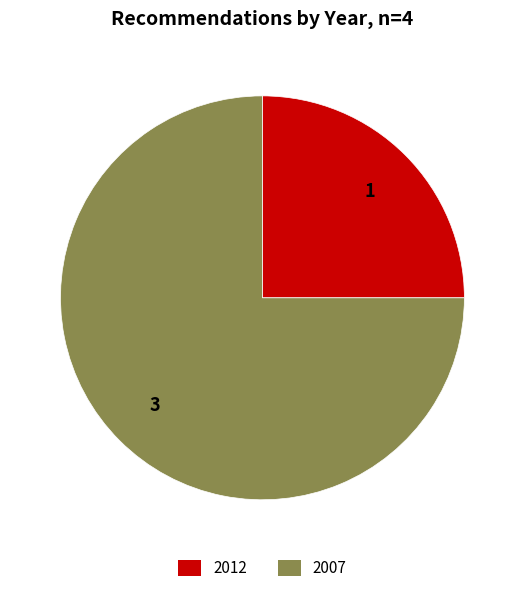

How many segments does this pie chart have?

2